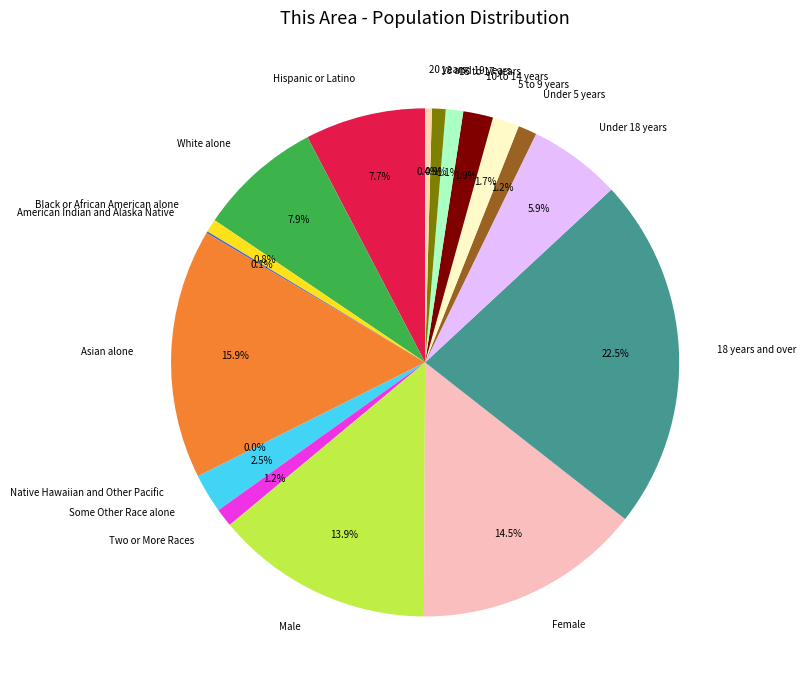

Which slice is the largest?

18 years and over